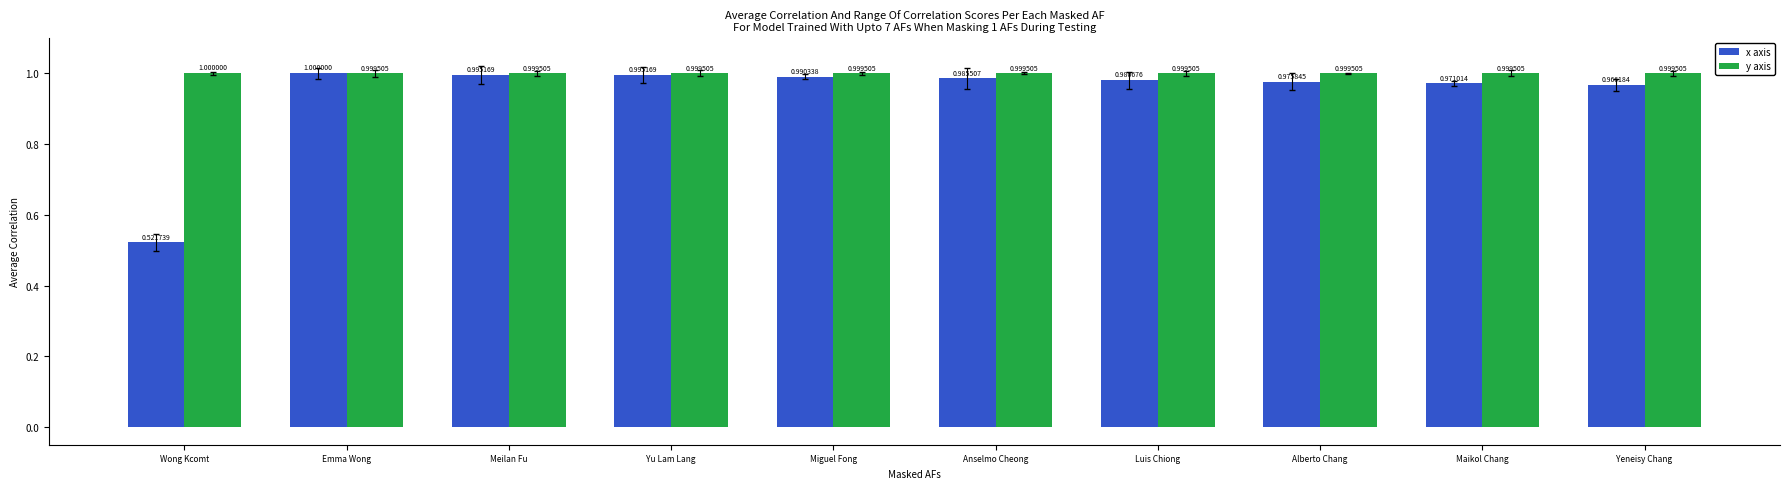

How many bars are there in total?

20